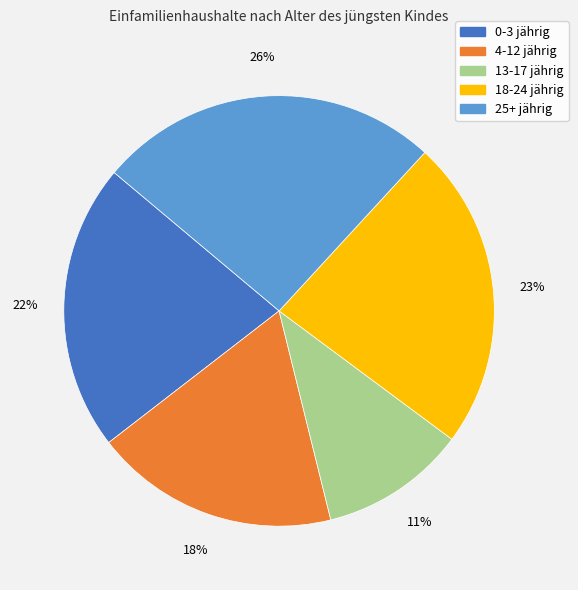

To the nearest percent, what is the average slice percentage?

20%